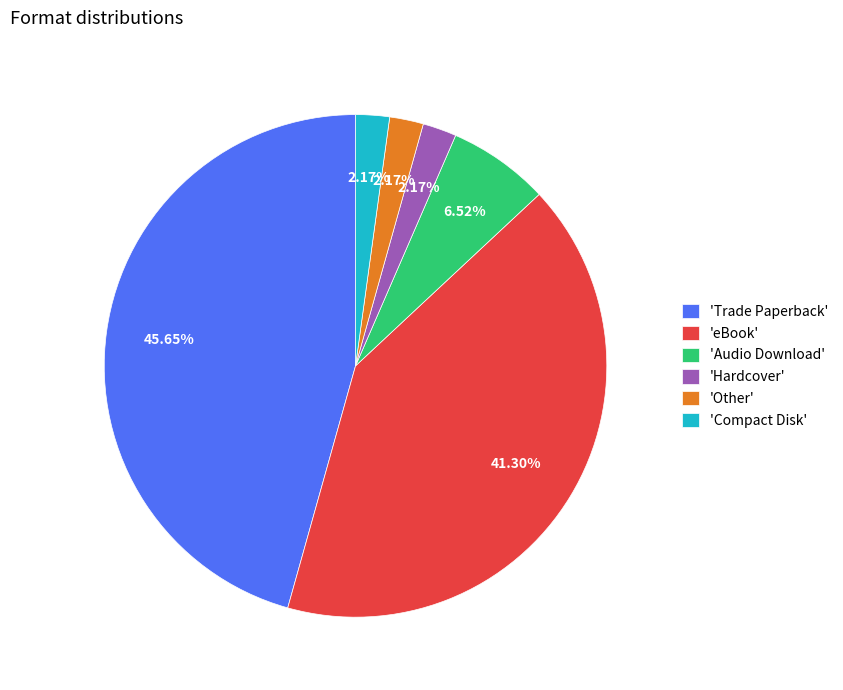

Which has a higher value, 'Compact Disk' or 'Audio Download'?

'Audio Download'